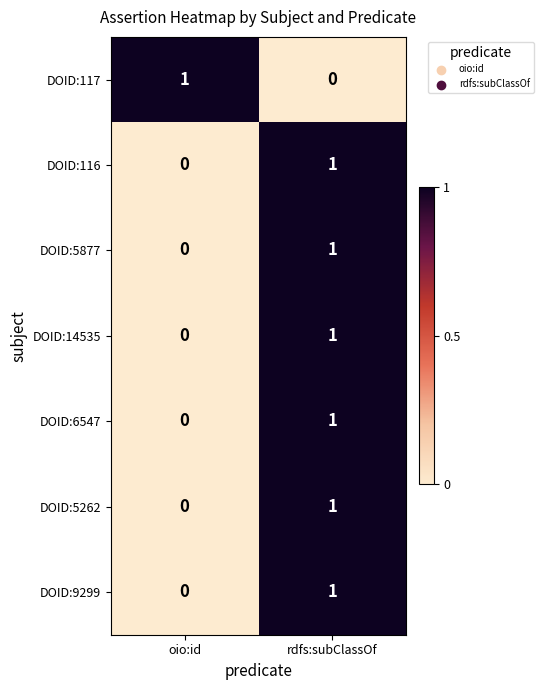

Rank the categories by DOID:14535 value from highest to lowest.

rdfs:subClassOf, oio:id